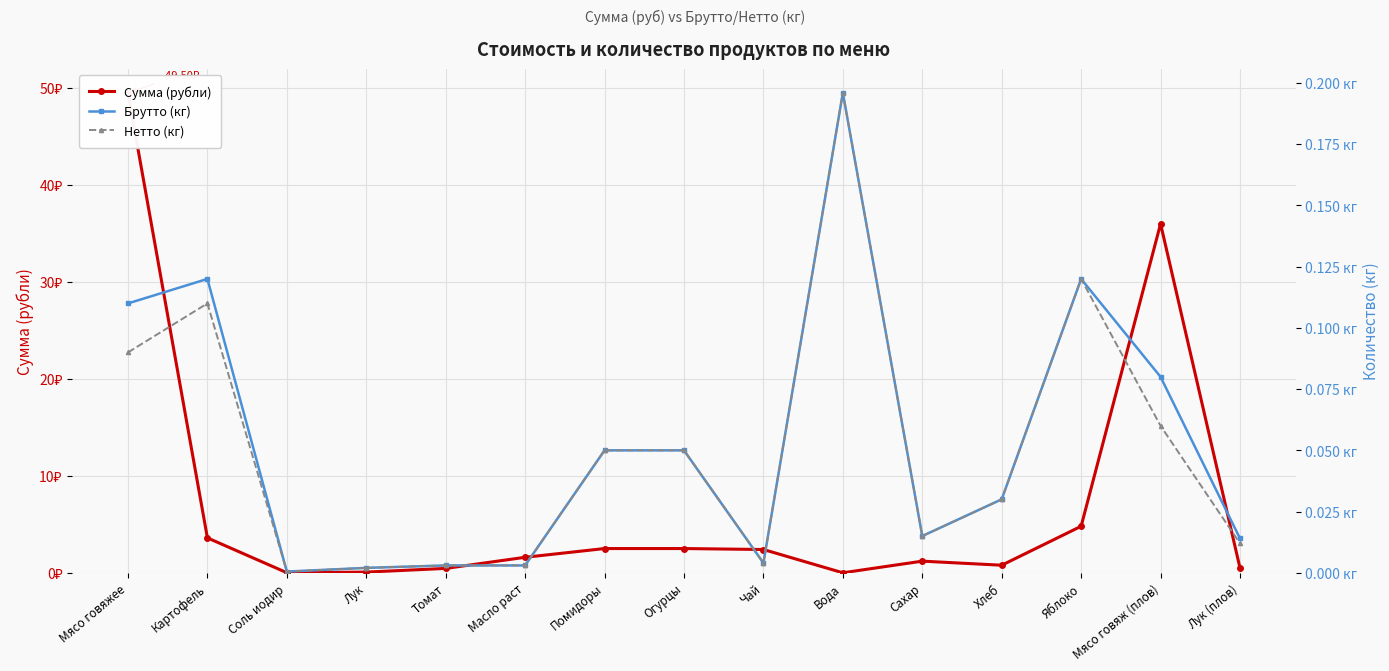

What is the label of the 5th point from the left?

Томат